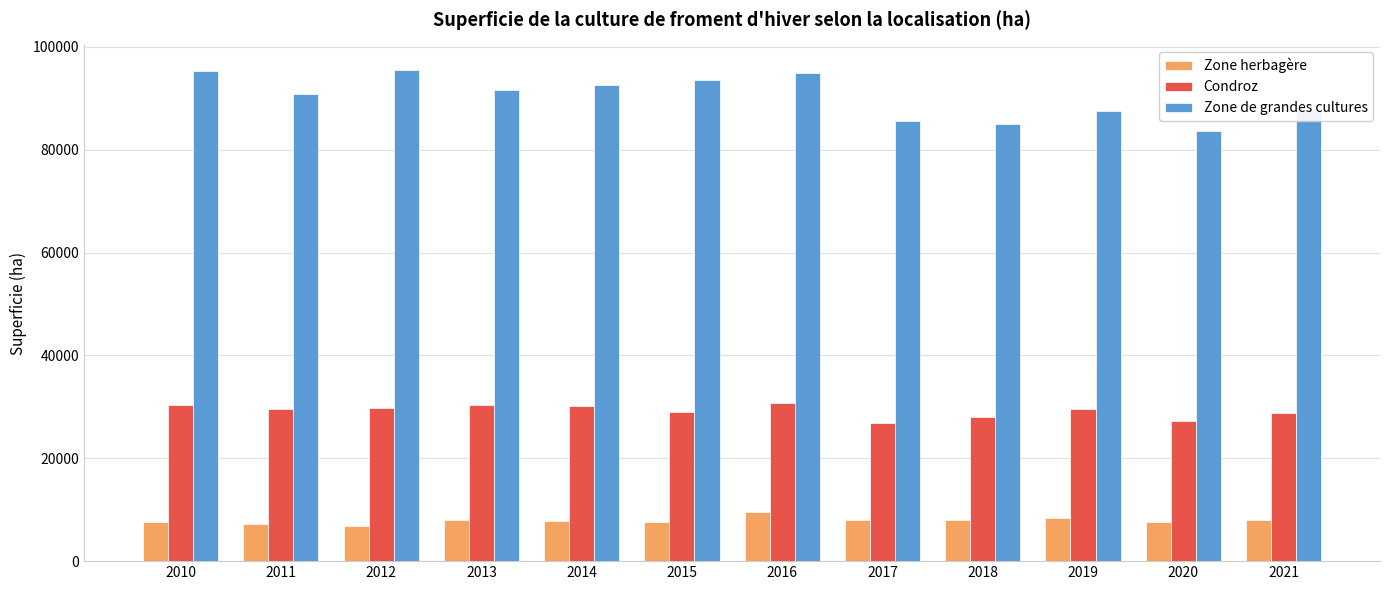

Are the bars grouped side by side (vs. stacked)?

Yes